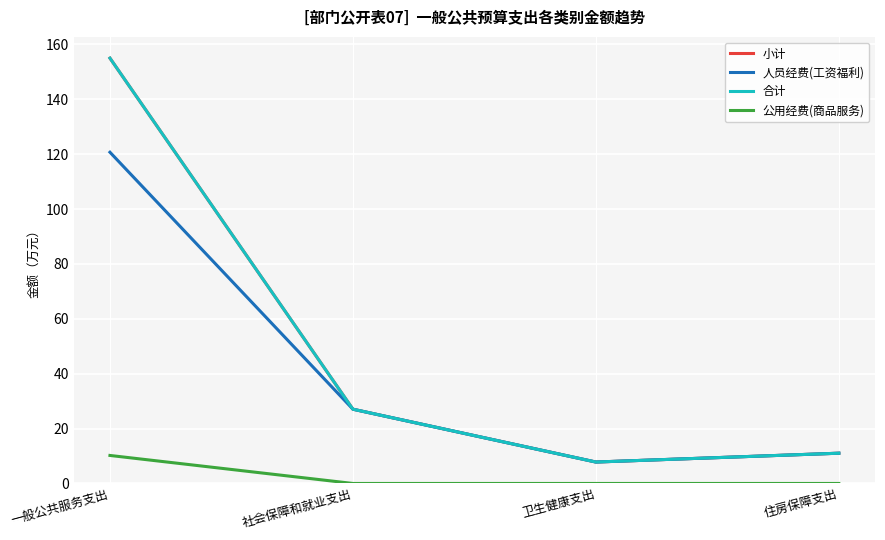

What is the total value across all series at 社会保障和就业支出?

81.2